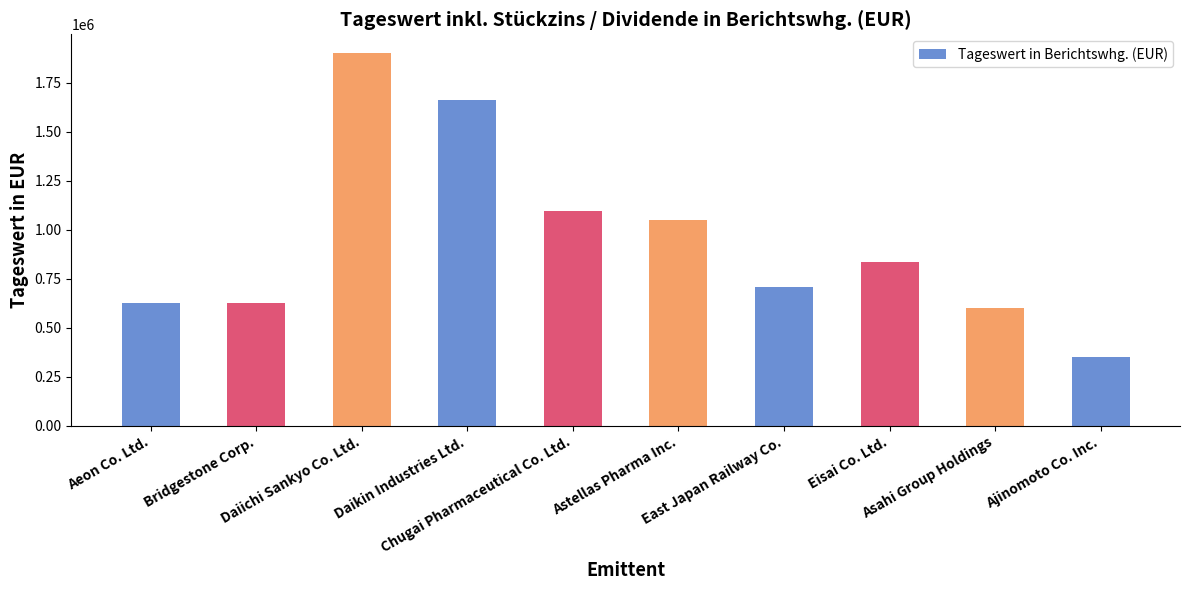

The value at Asahi Group Holdings is 599727.2. True or false?

True